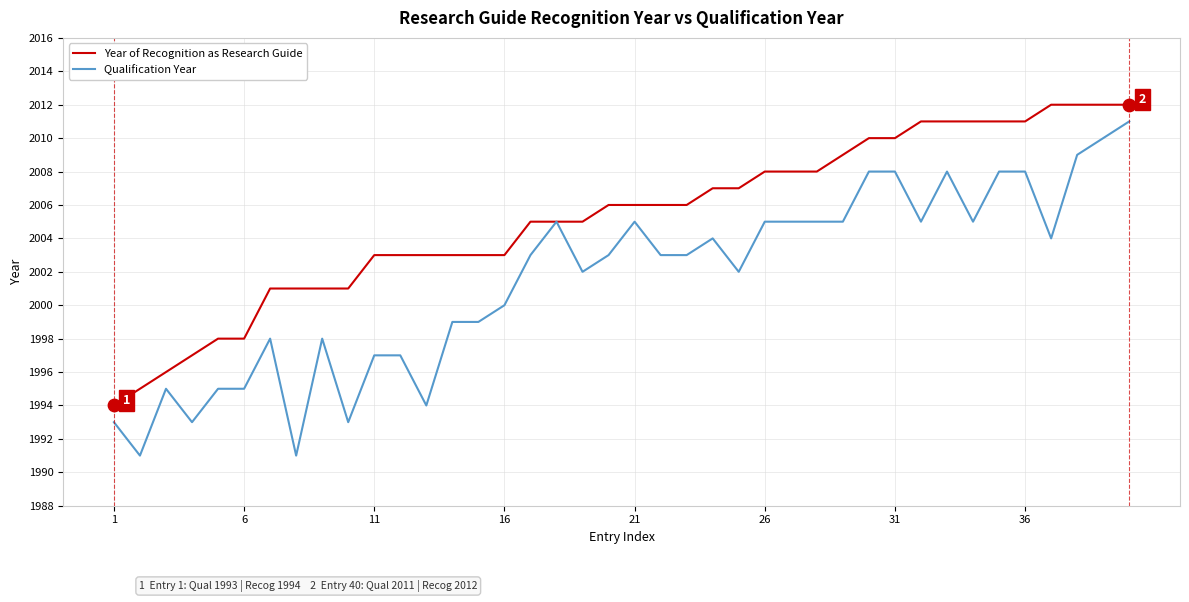

Which series has the largest total across all categories?

Year of Recognition as Research Guide